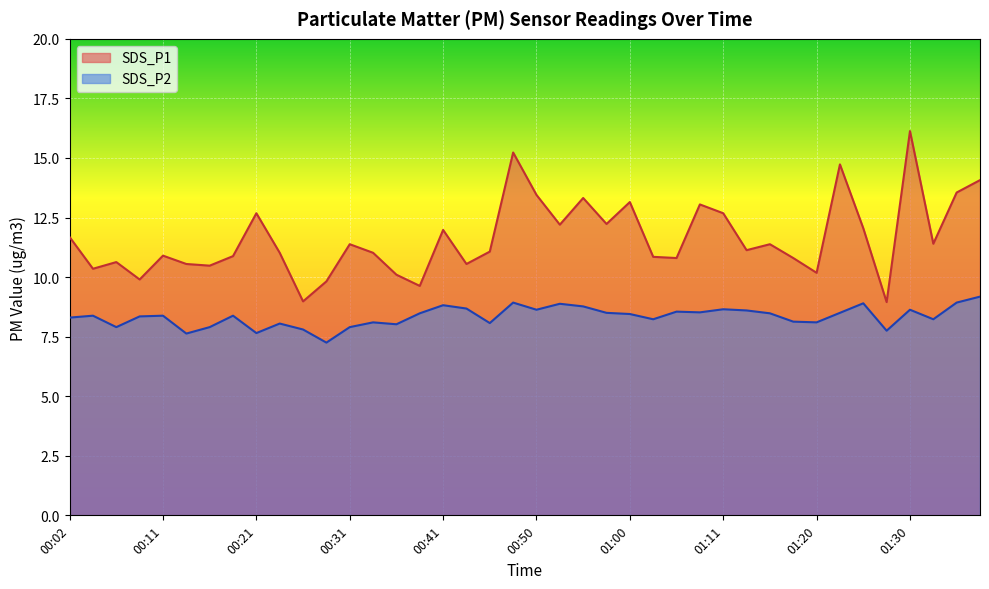

Where is SDS_P2 nearest to the value 8?

00:36